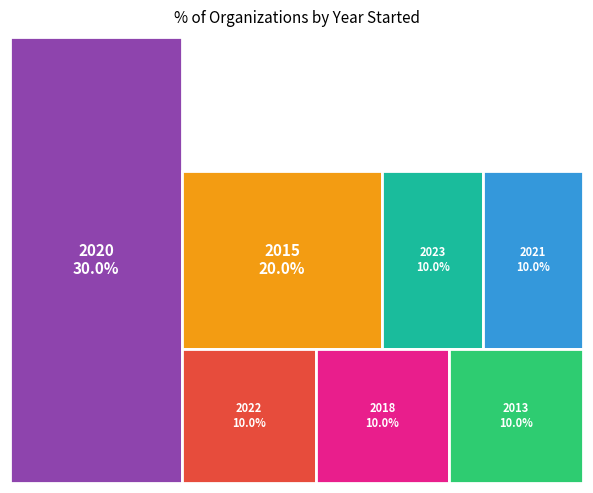

Is there a majority slice in this chart?

No